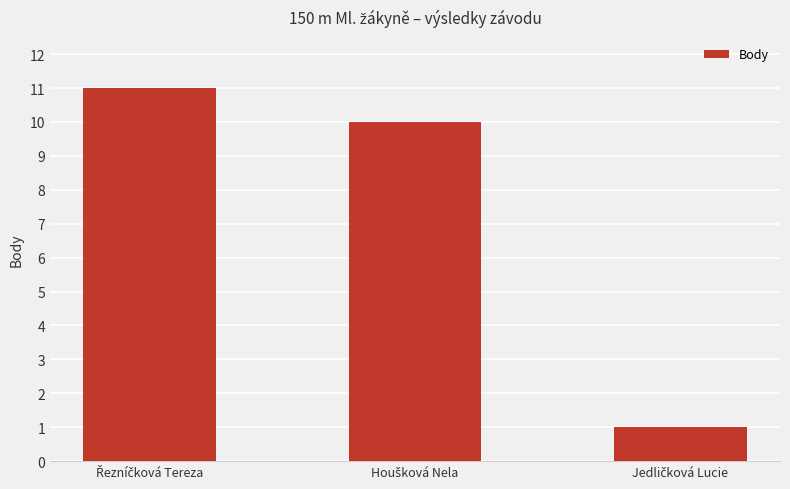

What is the difference between the maximum and minimum values?

10